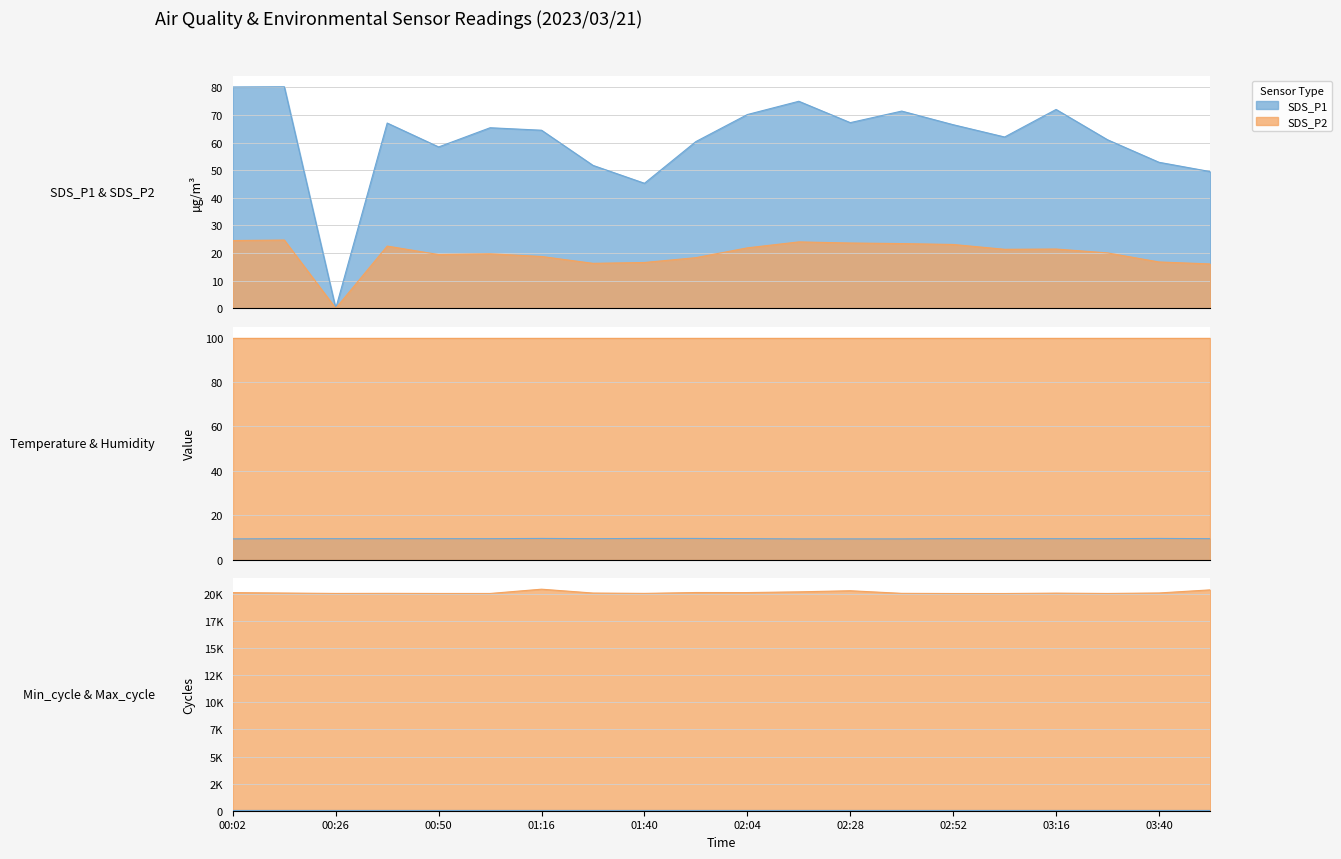

True or false: SDS_P2 and SDS_P1 cross at least once.

False